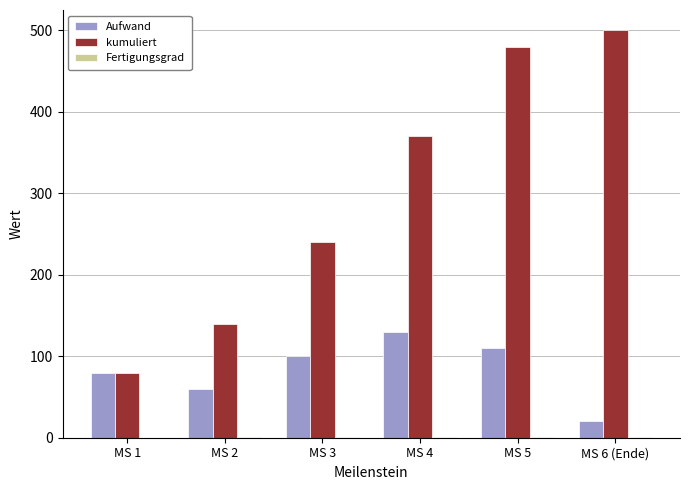

Which category has the highest value in the Aufwand series?

MS 4